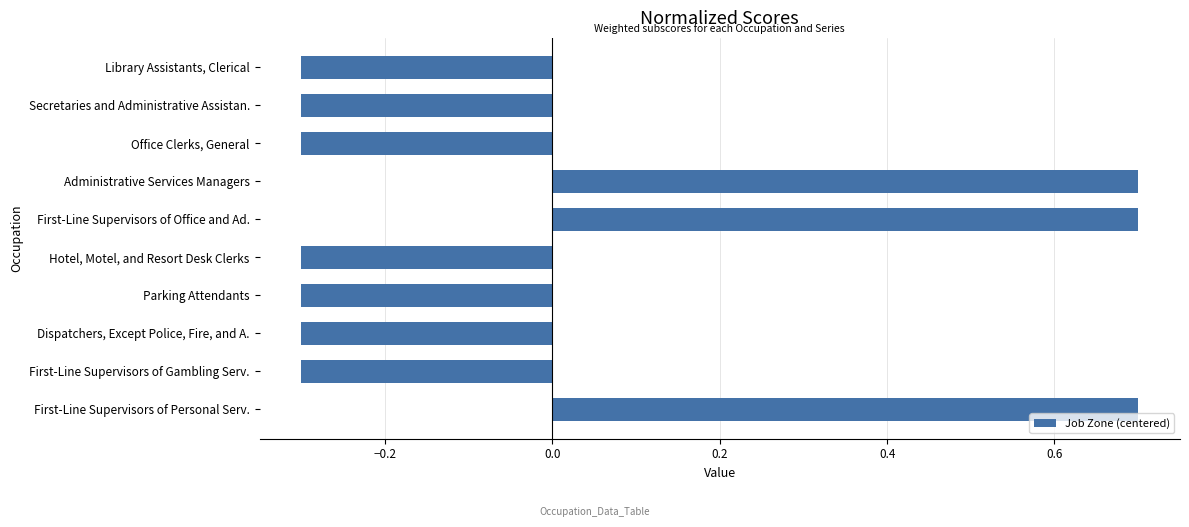

Does the chart contain any negative values?

Yes